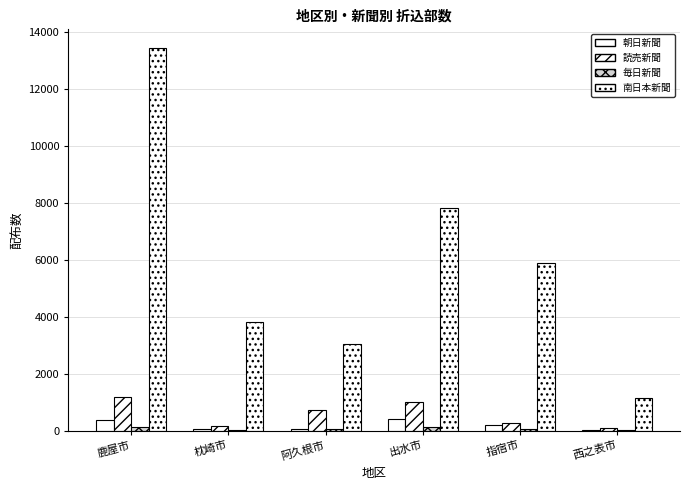

What position from the left is 出水市?

4